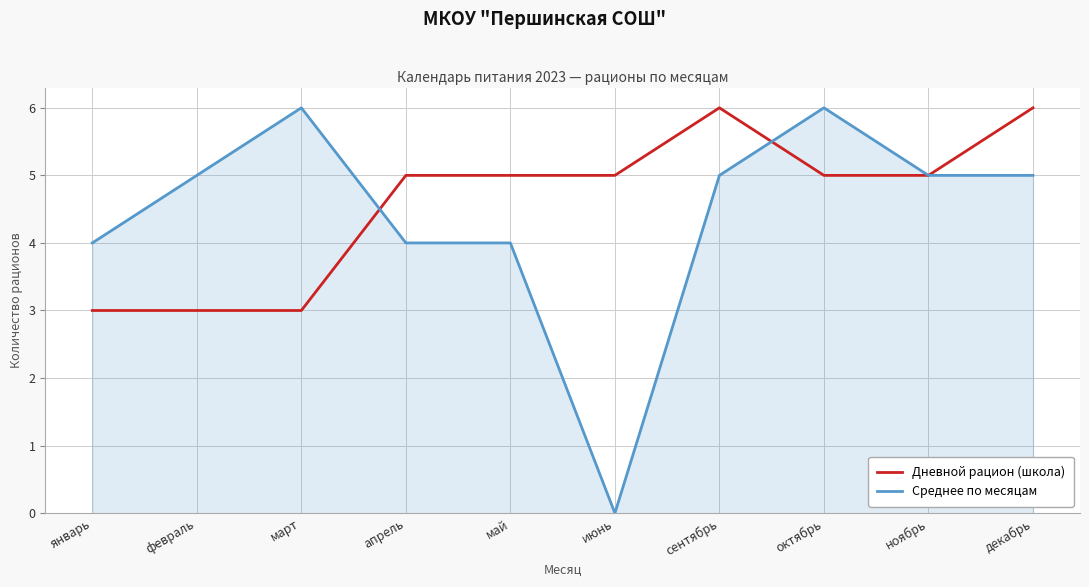

Rank the series at декабрь from lowest to highest value.

Среднее по месяцам, Дневной рацион (школа)